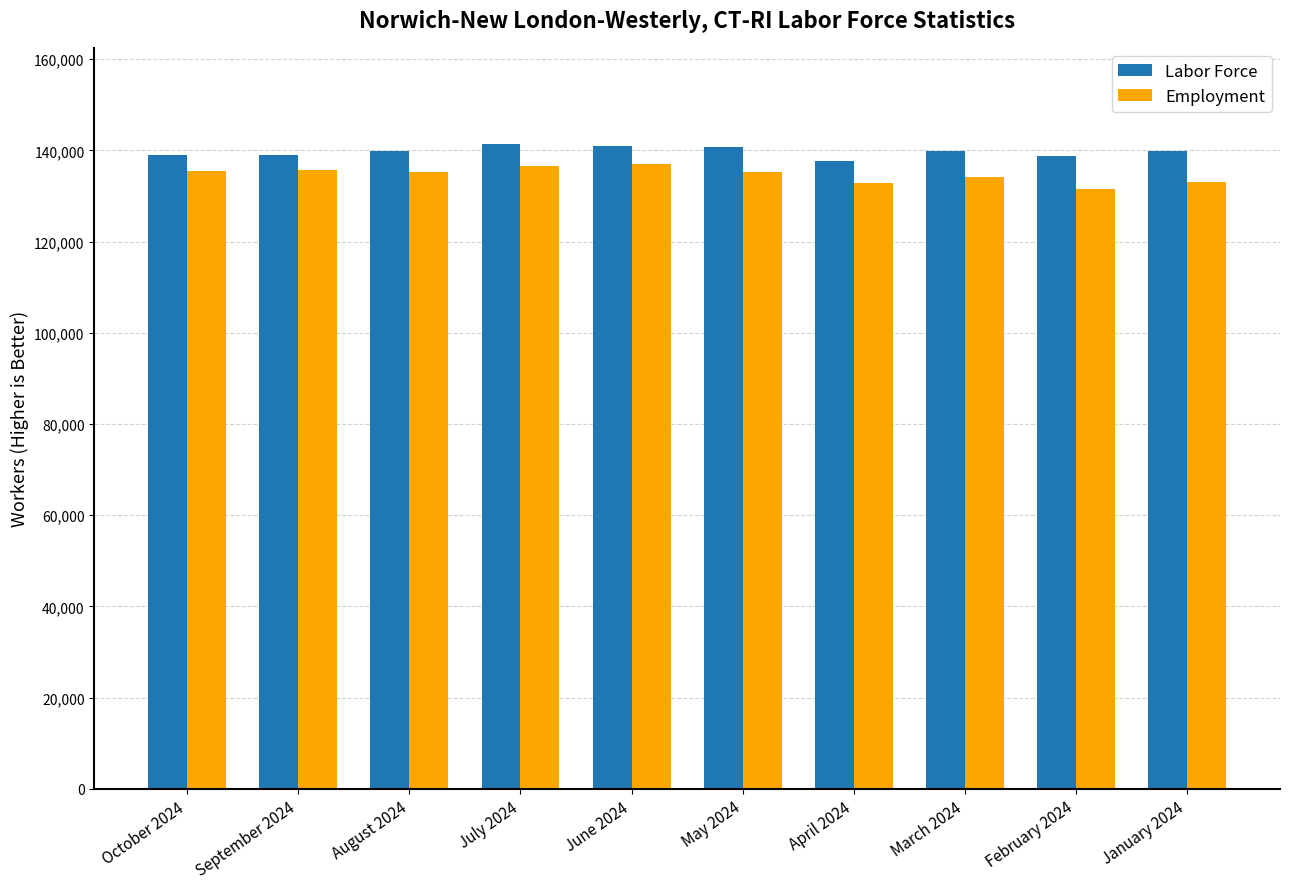

How many bars are there in each group?

2